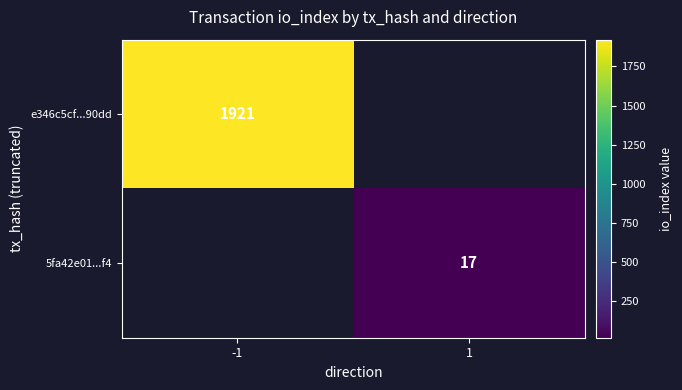

The 5fa42e01...f4 series shows 30 at 1. True or false?

False